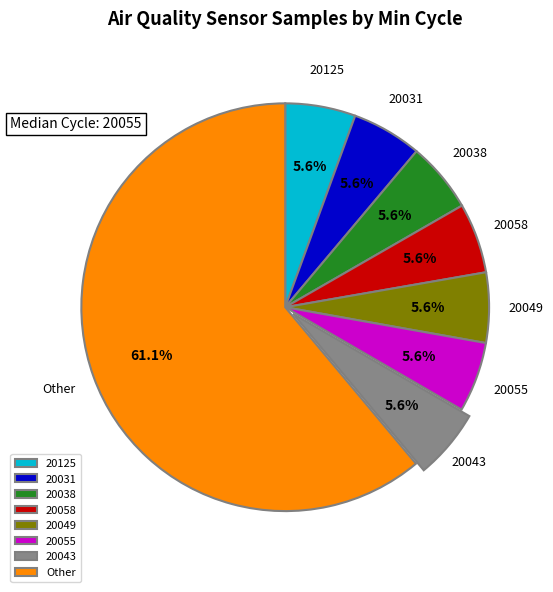

Which slice is the largest?

Other